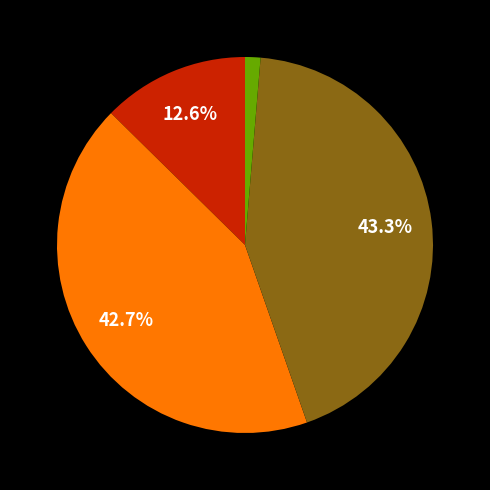

Does any single category account for the majority?

No